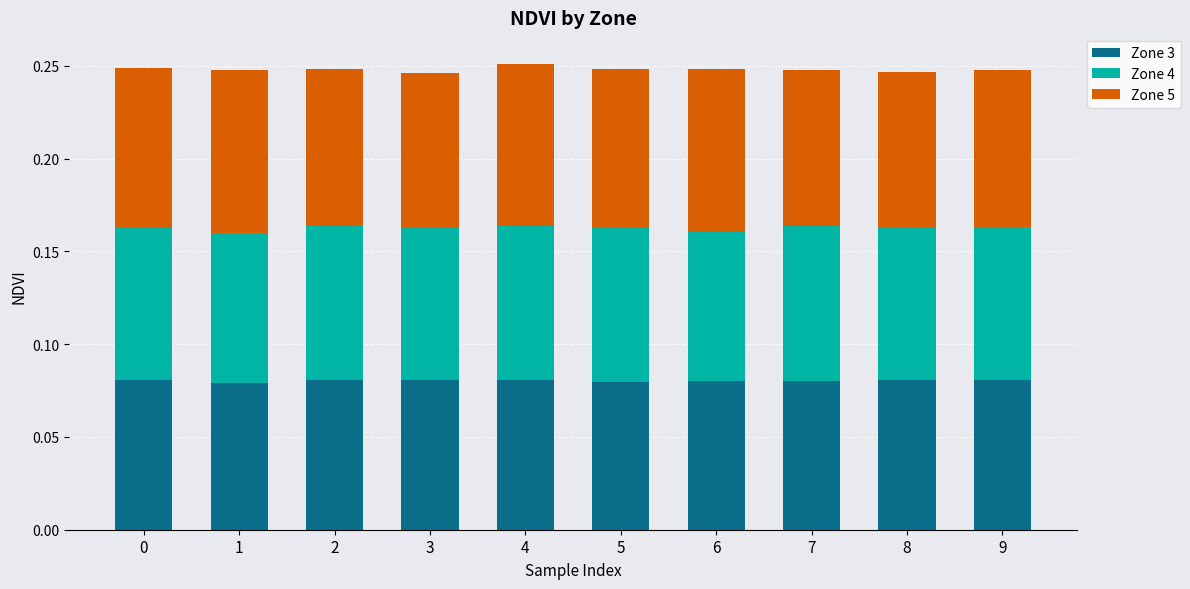

Does the chart contain stacked bars?

Yes